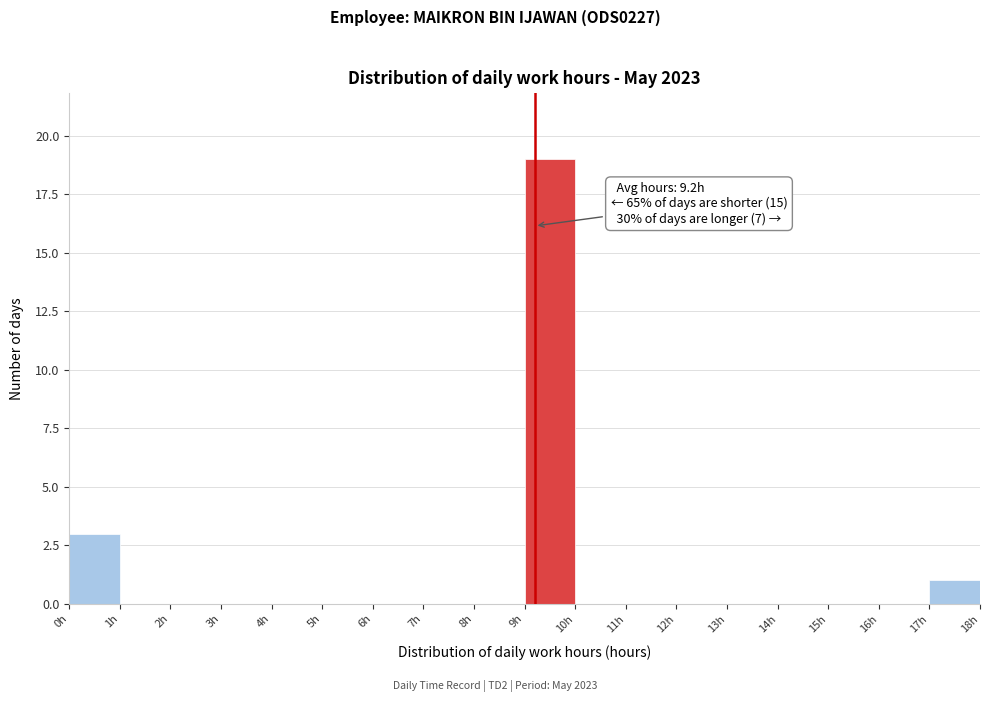

Which range on the x-axis has the tallest bar?

9 to 10